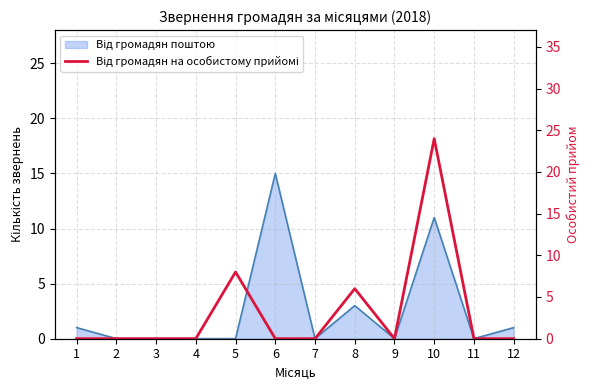

The value at 12 is 7. True or false?

False